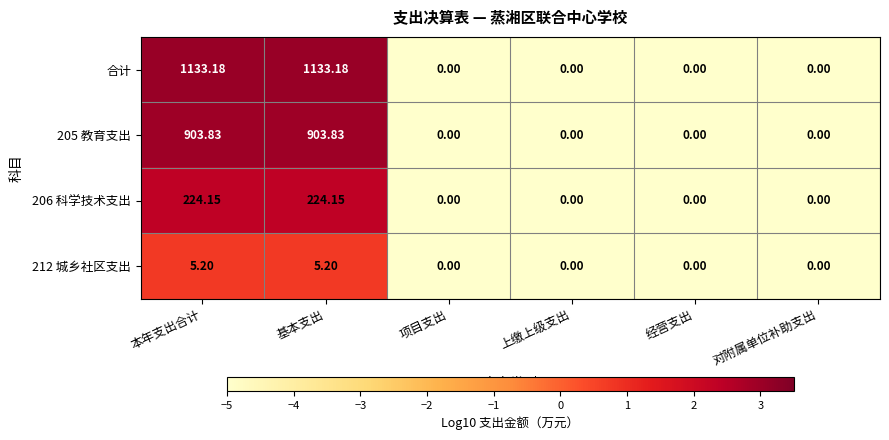

Is the value of 212 城乡社区支出 at 项目支出 greater than the value of 合计 at 基本支出?

No